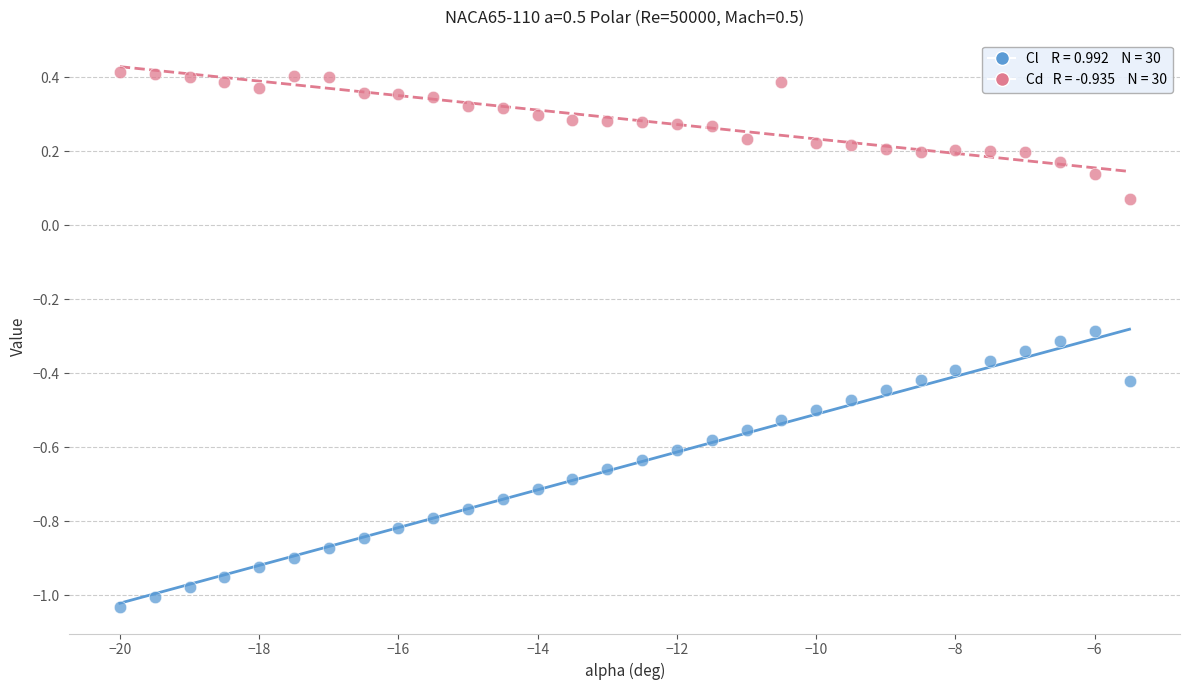

Across all data points, what is the range of X values (max minus min)?

14.5